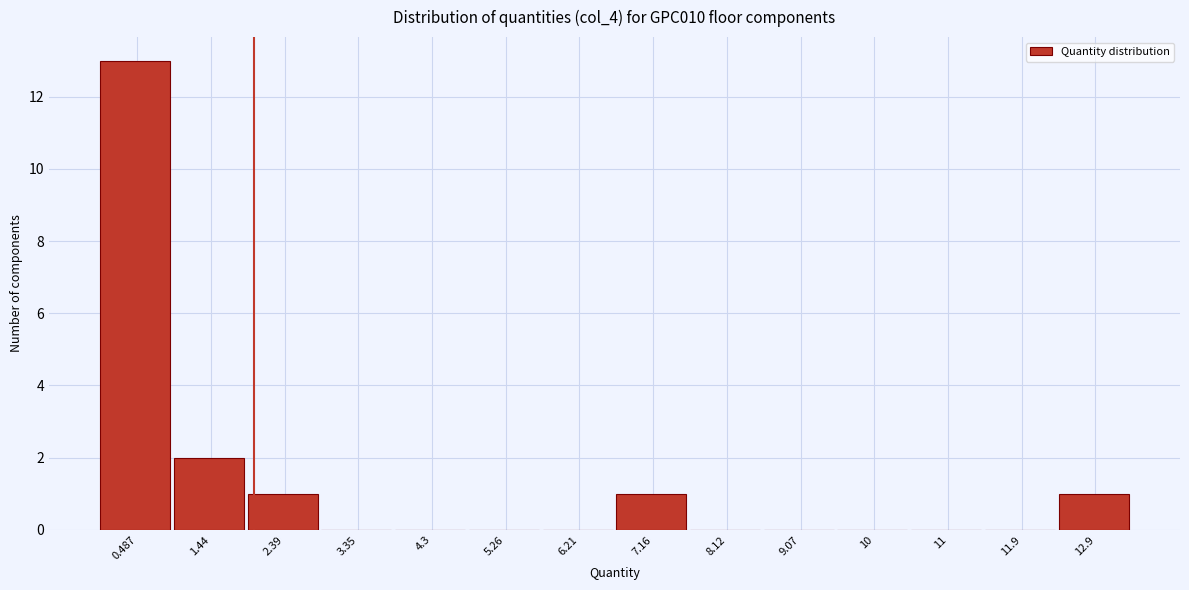

Reading left to right, transcribe this chart: for each bar, give the range it covers on the x-axis and its height. Neither the bar edges nor the heights are printed on the chart, so give them approximately, as read against the axes.

0.0 to 1.0: 13
1.0 to 1.9: 2
1.9 to 2.9: 1
2.9 to 3.8: 0
3.8 to 4.8: 0
4.8 to 5.7: 0
5.7 to 6.7: 0
6.7 to 7.6: 1
7.6 to 8.6: 0
8.6 to 9.5: 0
9.5 to 10.5: 0
10.5 to 11.5: 0
11.5 to 12.4: 0
12.4 to 13.4: 1